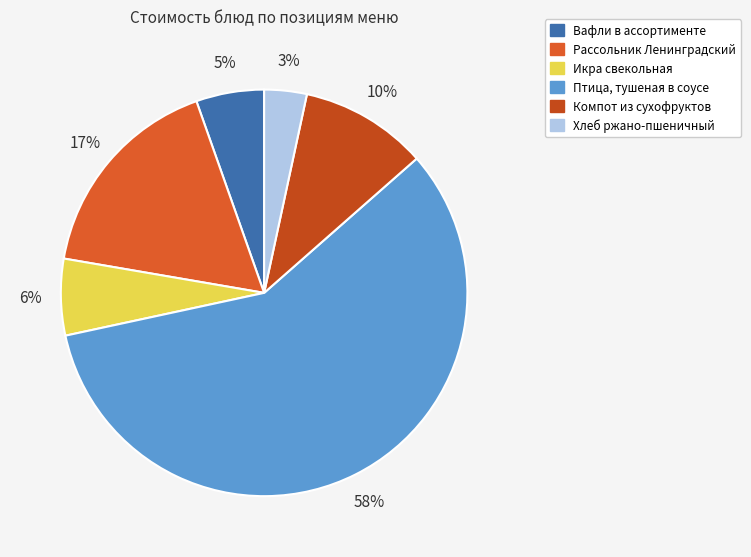

What percentage do Икра свекольная and Компот из сухофруктов together represent?

16.2%